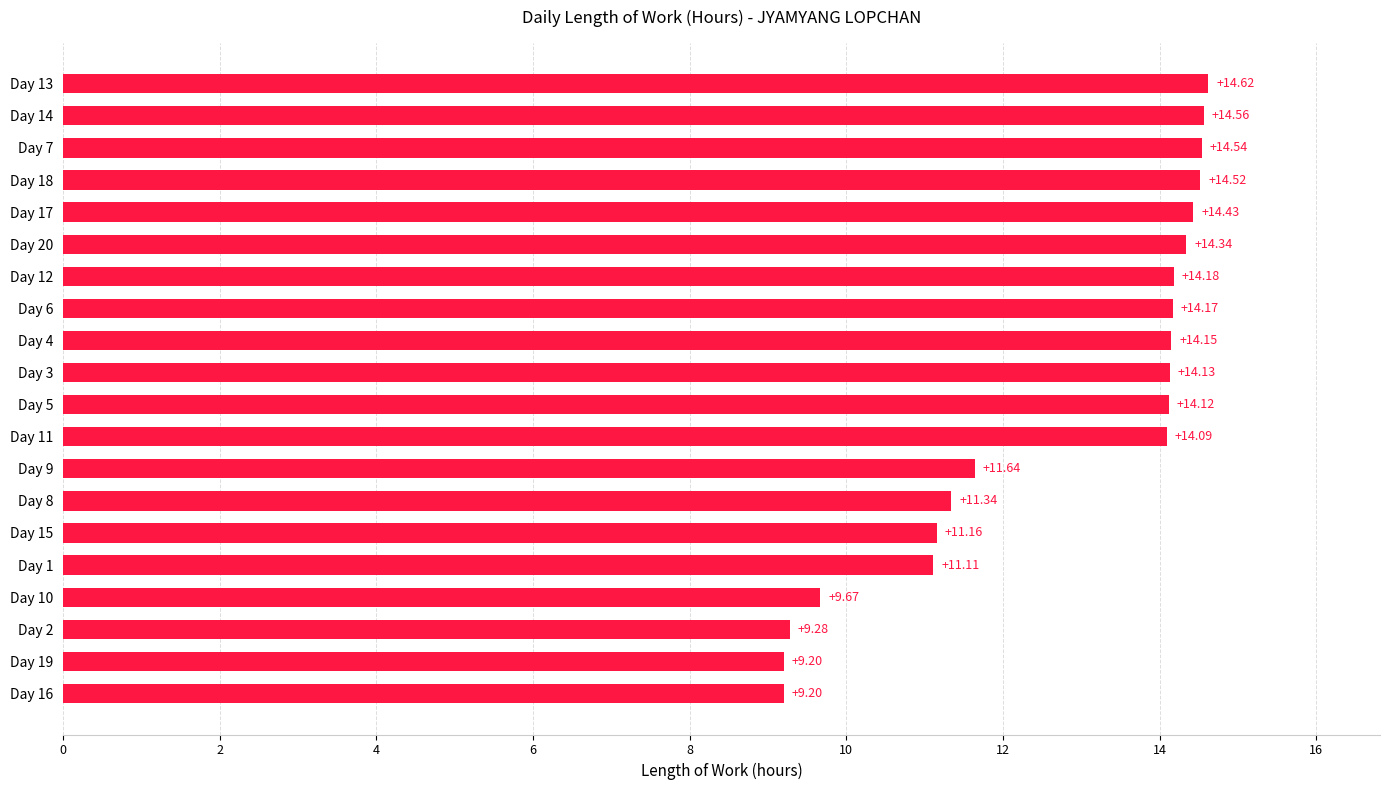

What is the difference between the second highest and minimum values?

5.4